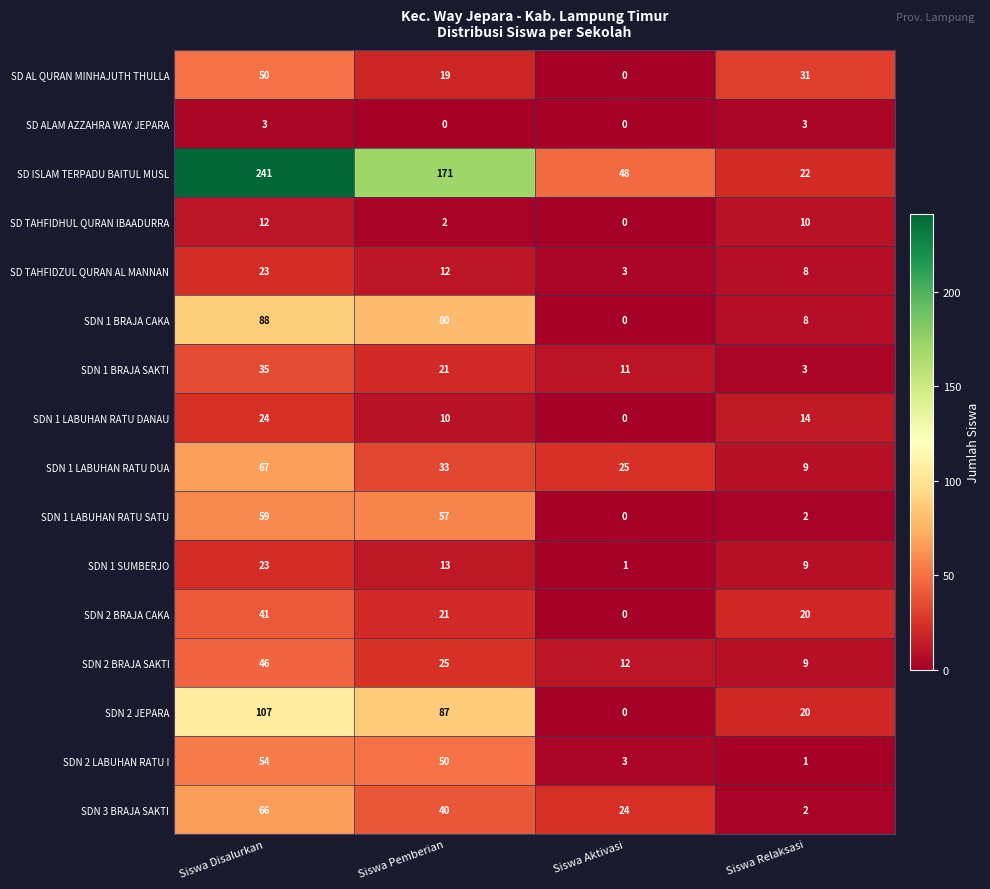

What is the greatest value displayed?

241